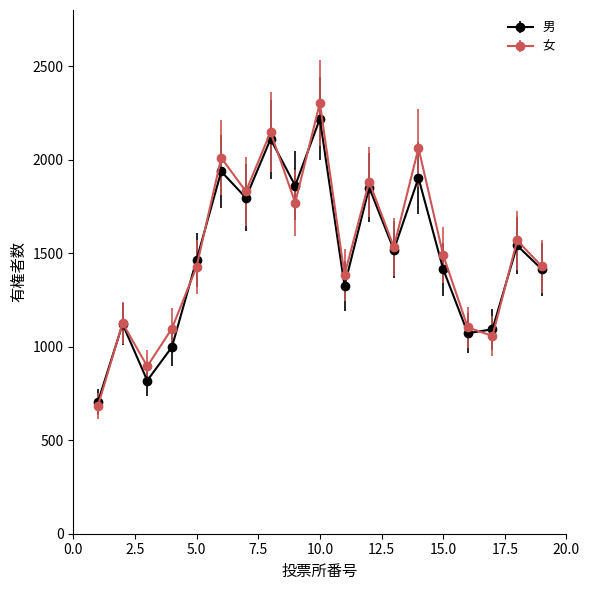

What is the value of the 女 point at the 6th from the left?

2010